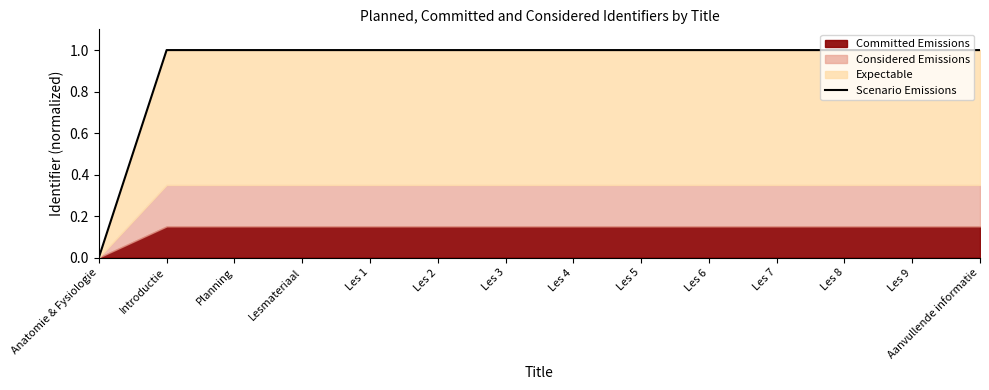

At which label is the value closest to 0?

Anatomie & Fysiologie